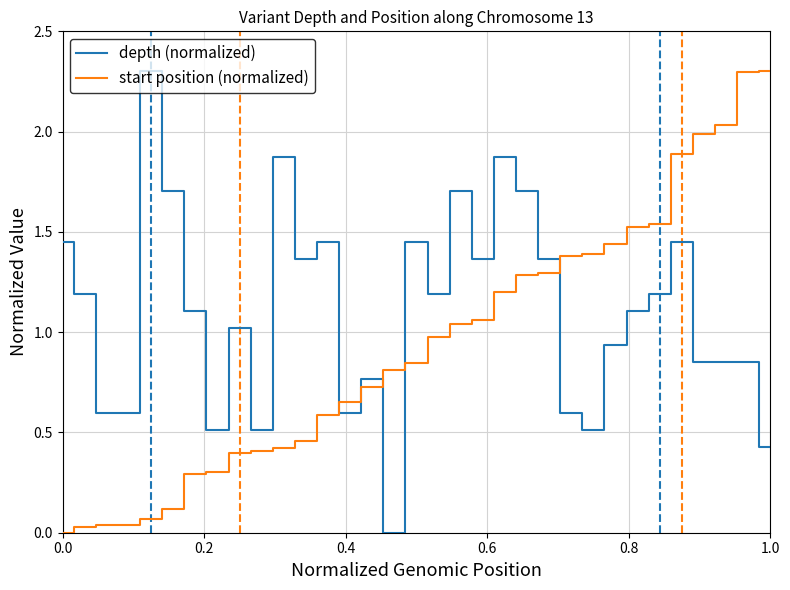

True or false: depth (normalized) has more than 1 interior local peaks.

True